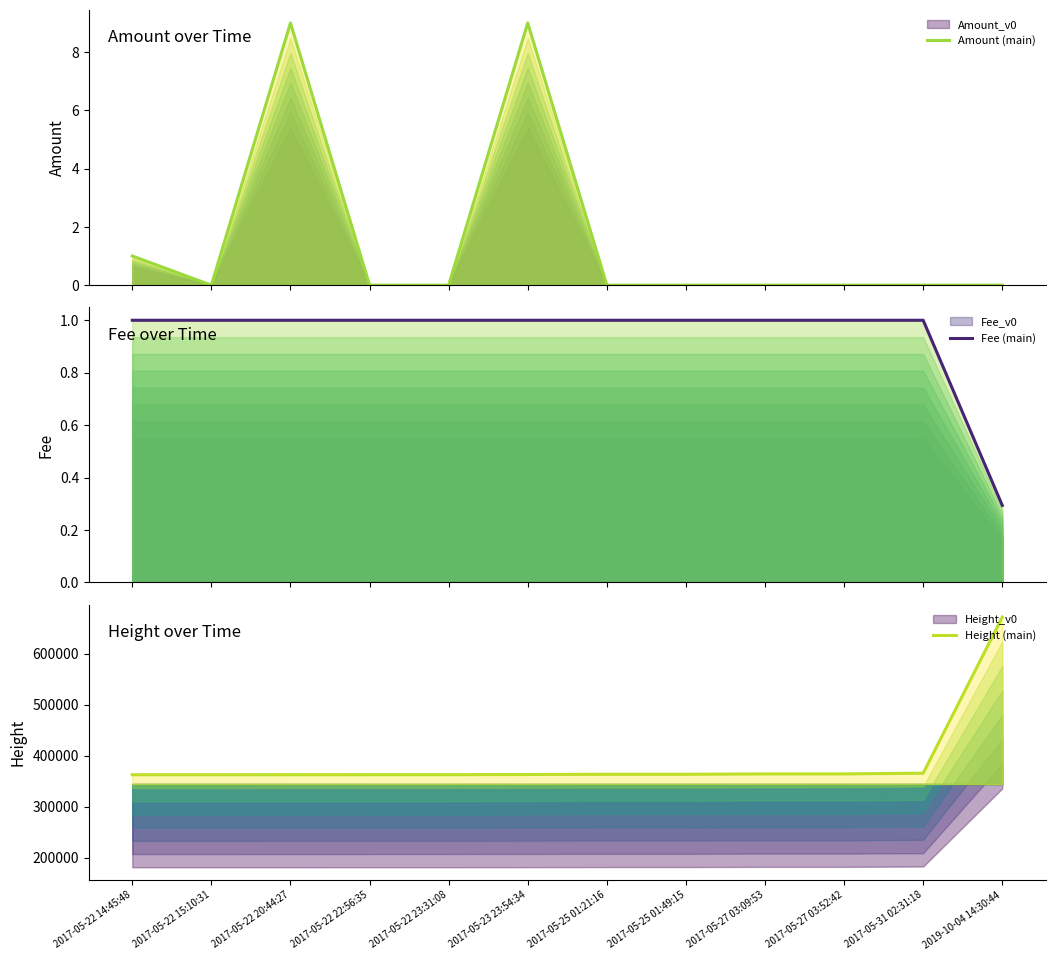

What is the sum of the Height (main) values at 2017-05-22 23:31:08 and 2017-05-22 15:10:31?

725665.0